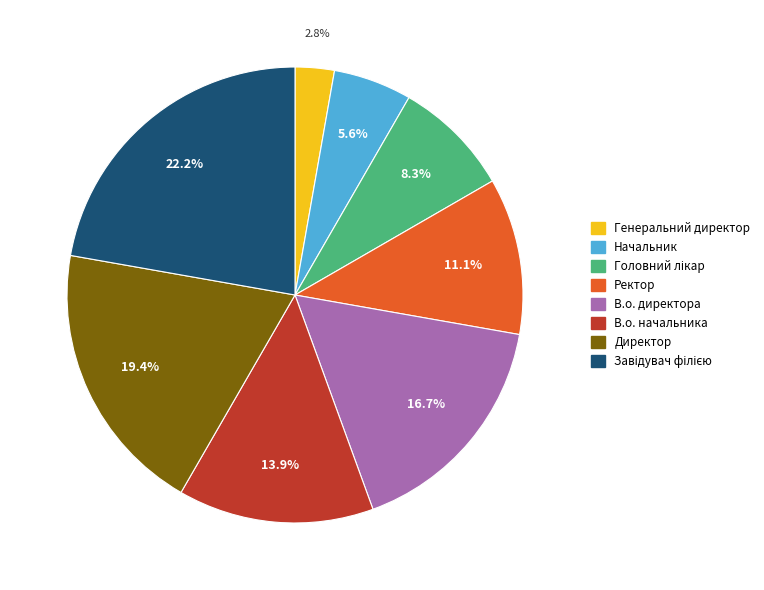

True or false: Начальник accounts for 1% of the total.

False